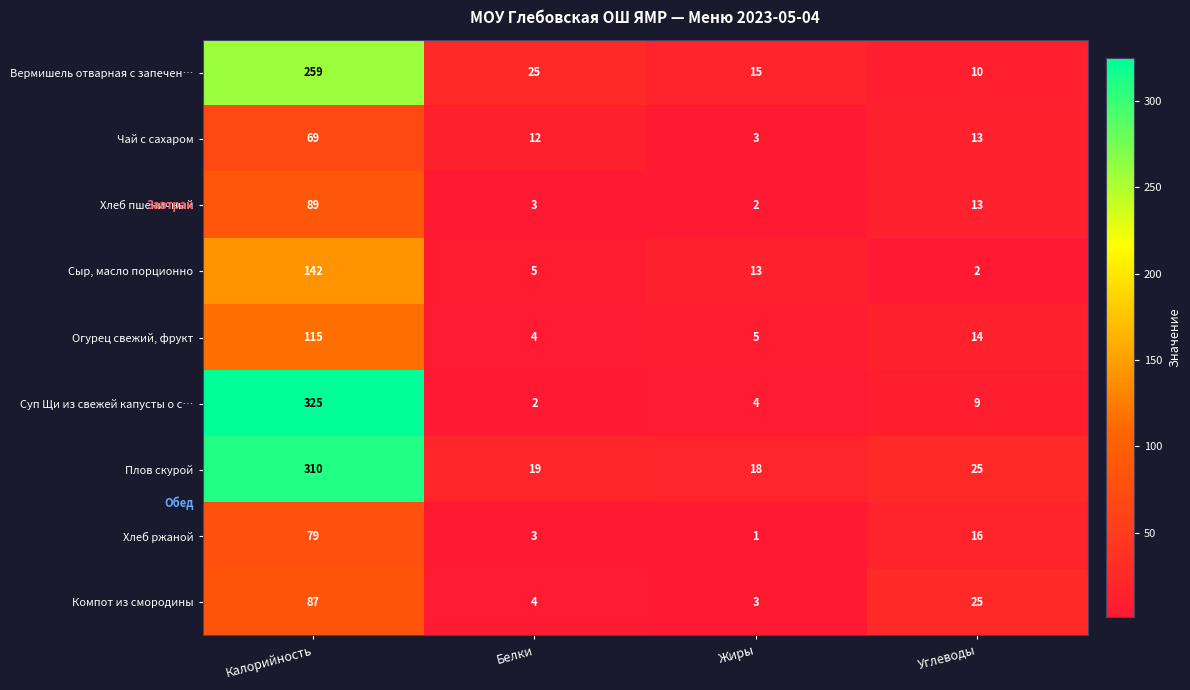

The value of Вермишель отварная с запечен… at Углеводы is 15. True or false?

False